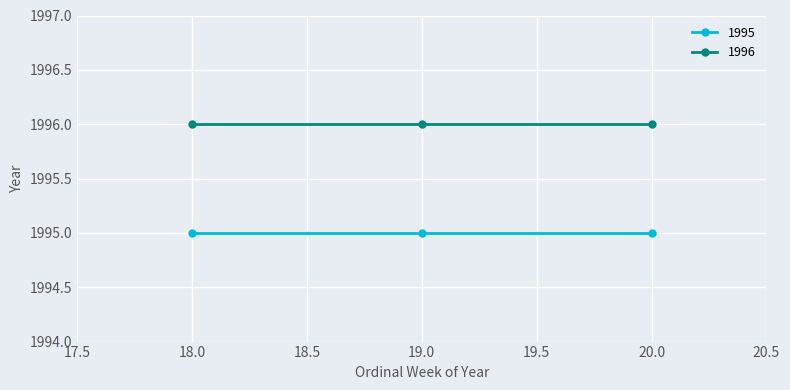

Is it true that 1996 equals 3071 at 20.0?

False